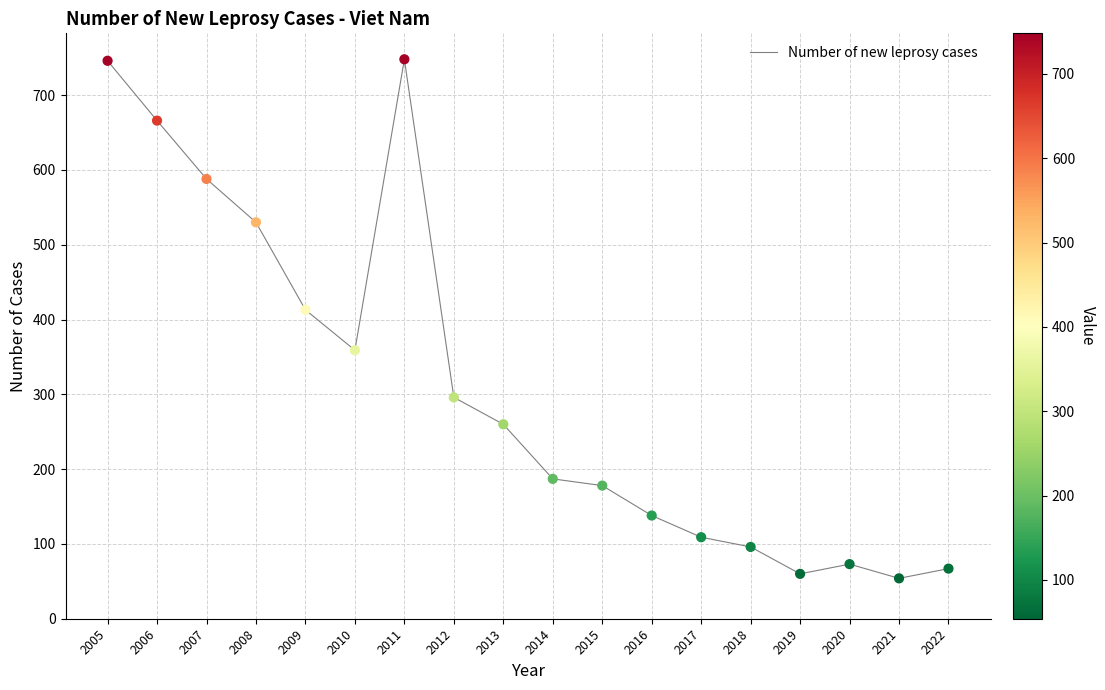

What is the change in value from 2007 to 2012?

-292